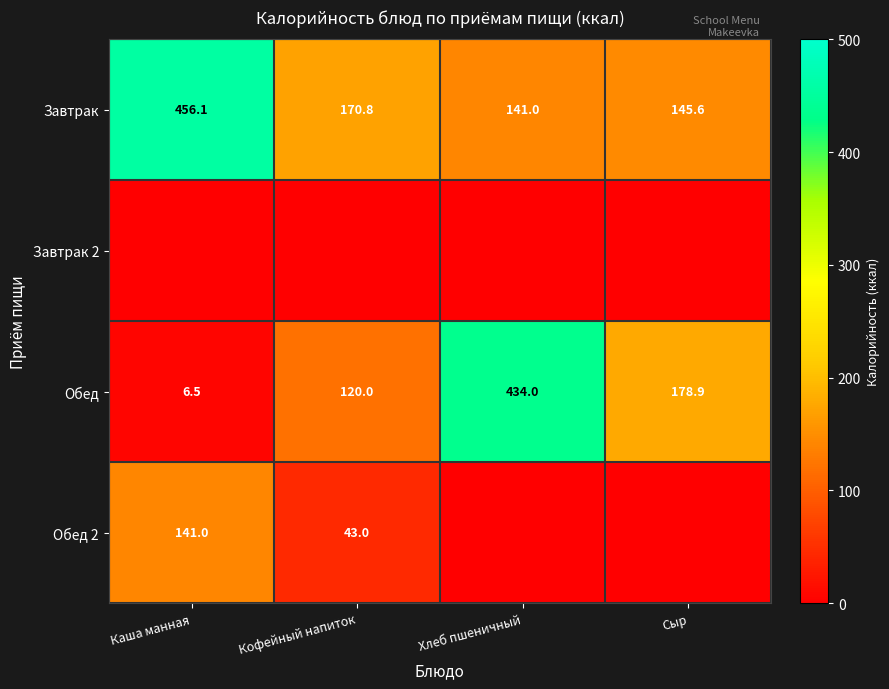

The Обед 2 series shows 26.5 at Кофейный напиток. True or false?

False